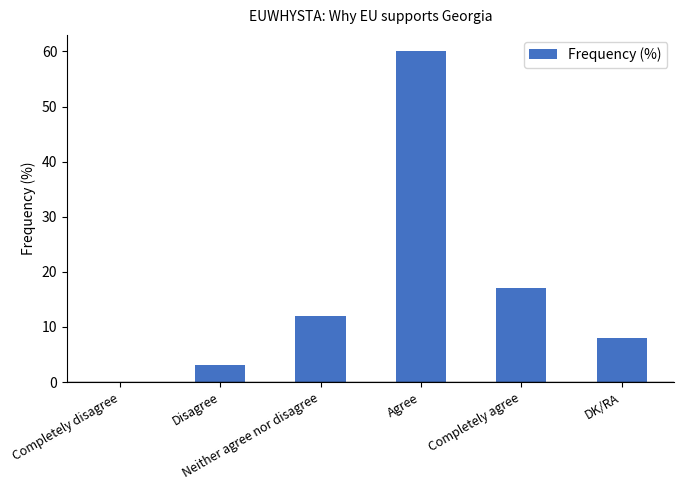

Reading right to left, transcribe all the data shown in this chart.

8	17	60	12	3	0